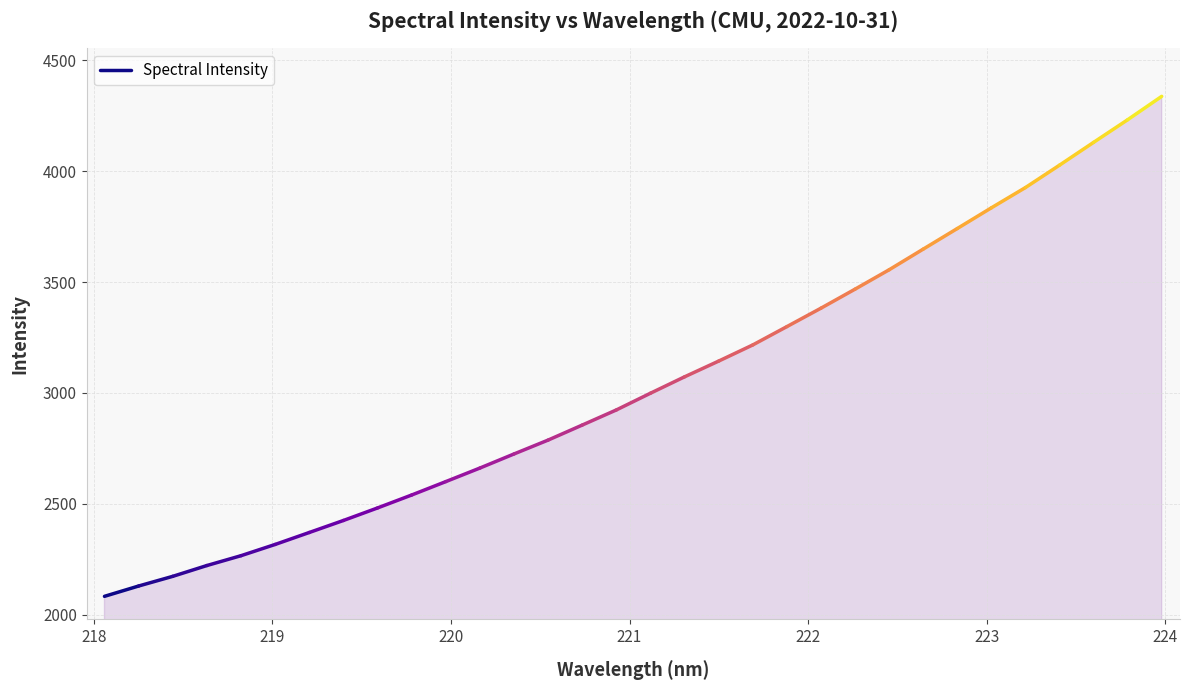

What is the value of the 1st point from the left?

2083.0